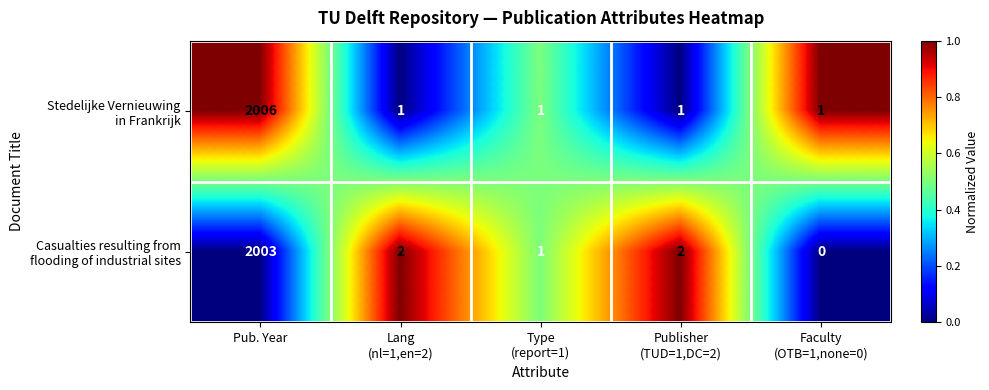

At which category does the chart reach its peak across all series?

Pub. Year